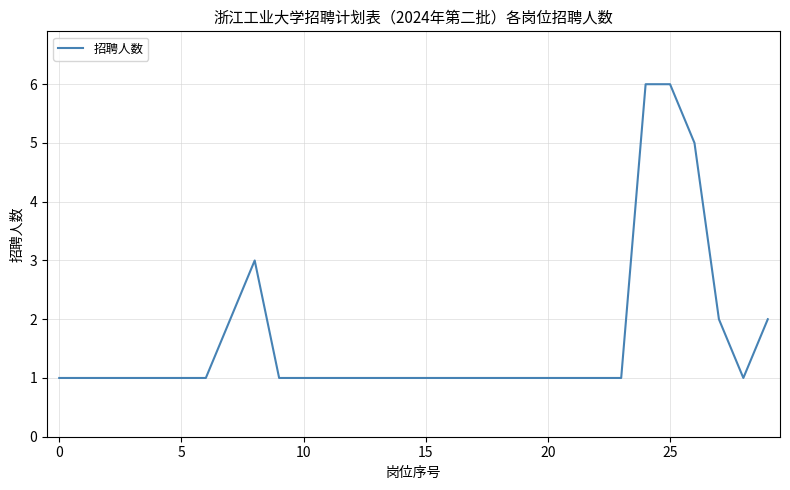

What is the greatest value displayed?

6